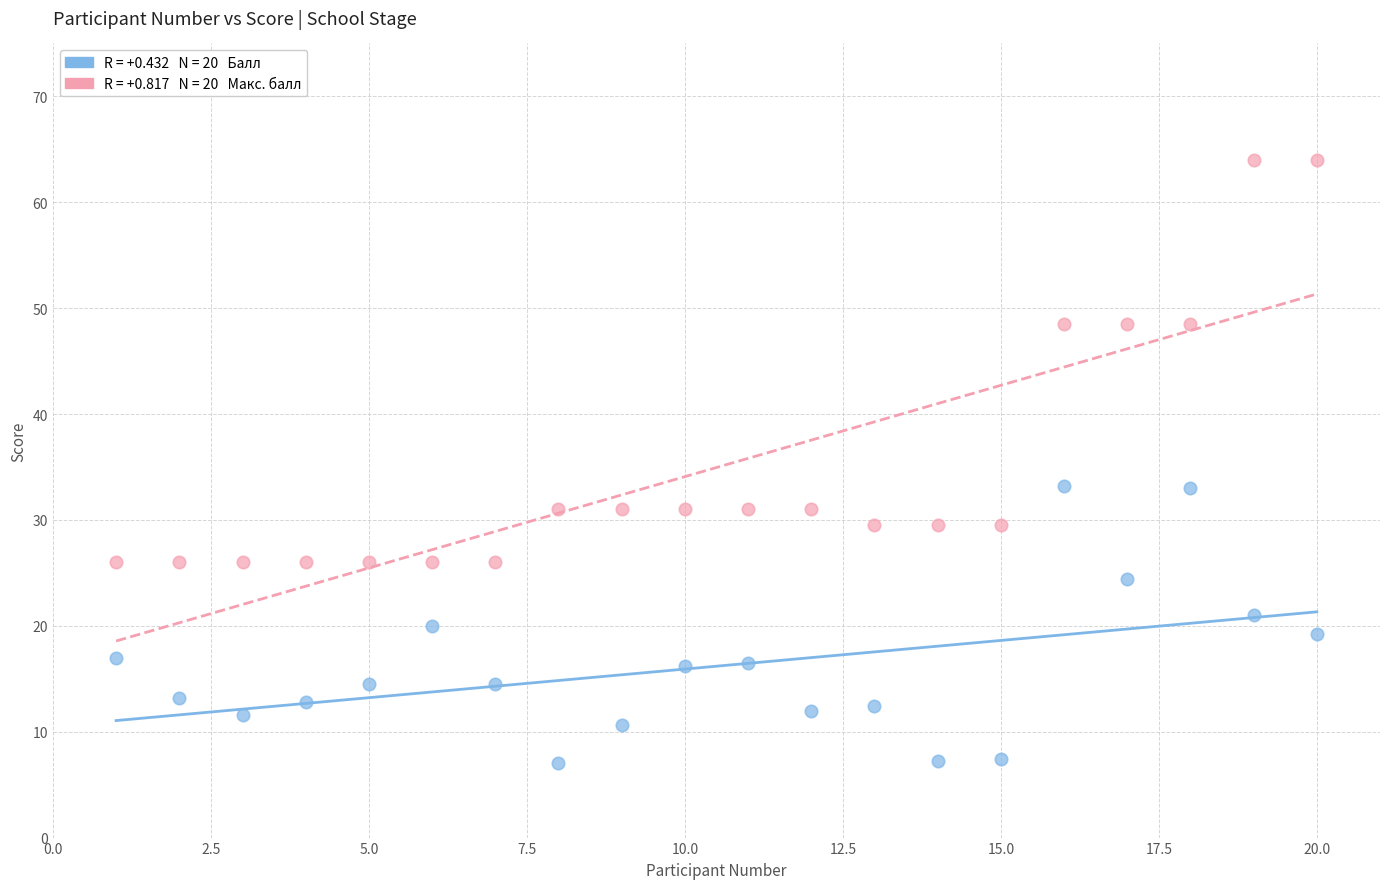

Across all data points, what is the range of Y values (max minus min)?

57.0